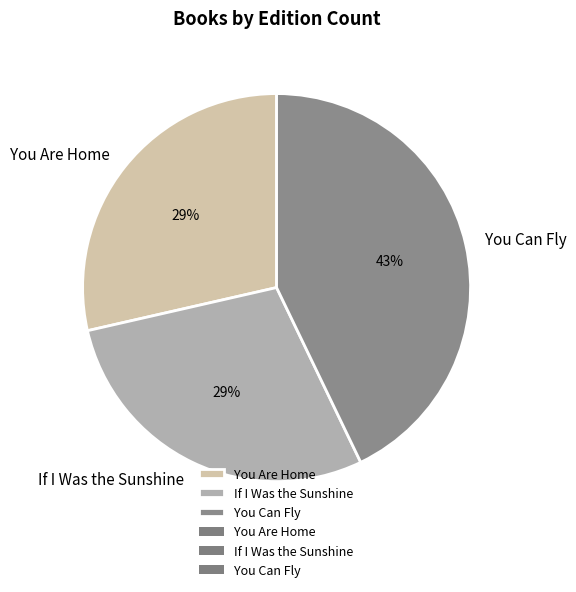

Is it true that If I Was the Sunshine is 38% of the pie?

False